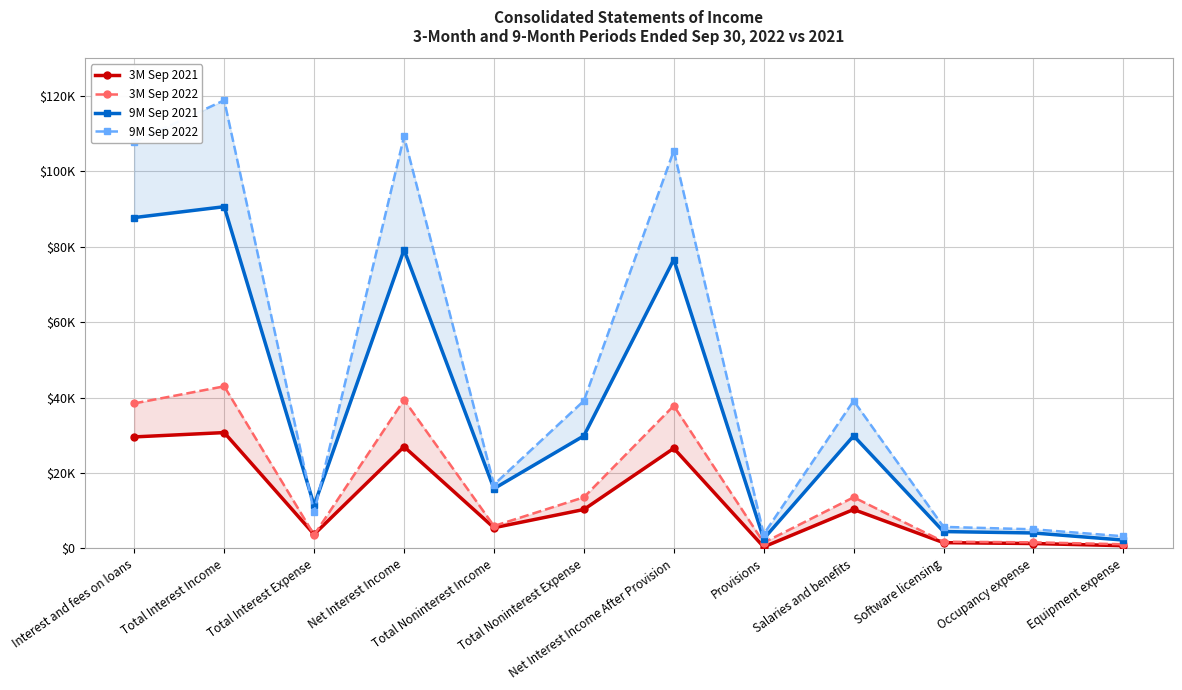

True or false: 9M Sep 2022 and 3M Sep 2021 intersect in this chart.

False